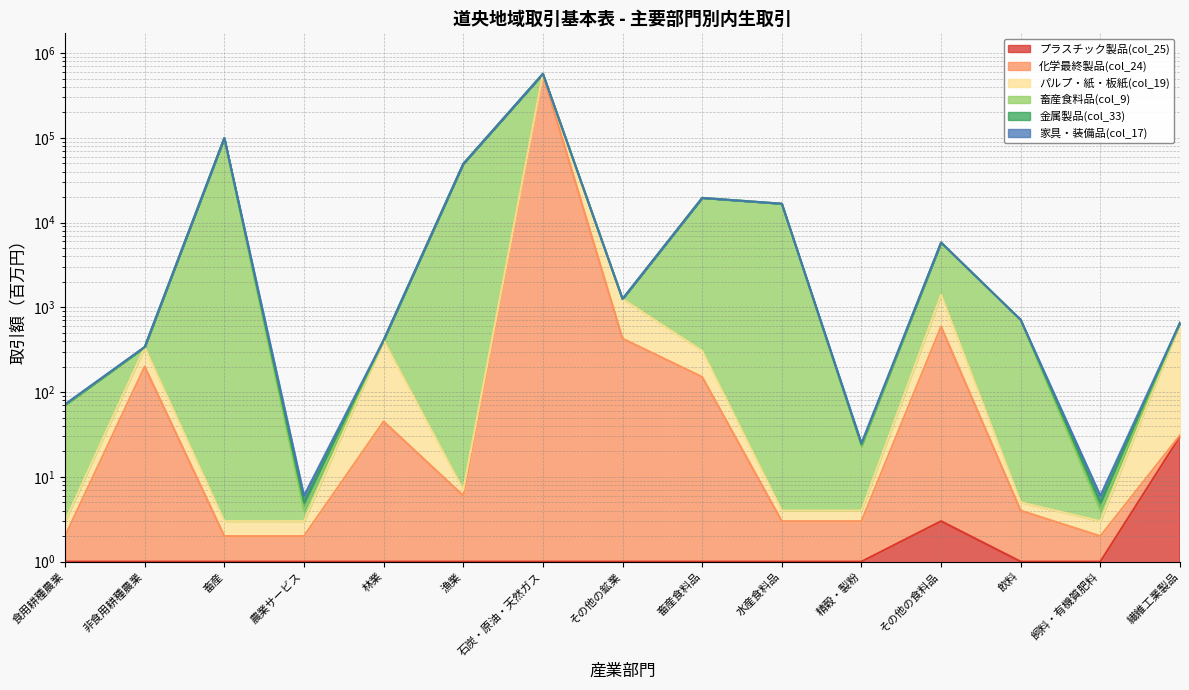

True or false: プラスチック製品(col_25) has more than 0 interior local peaks.

True